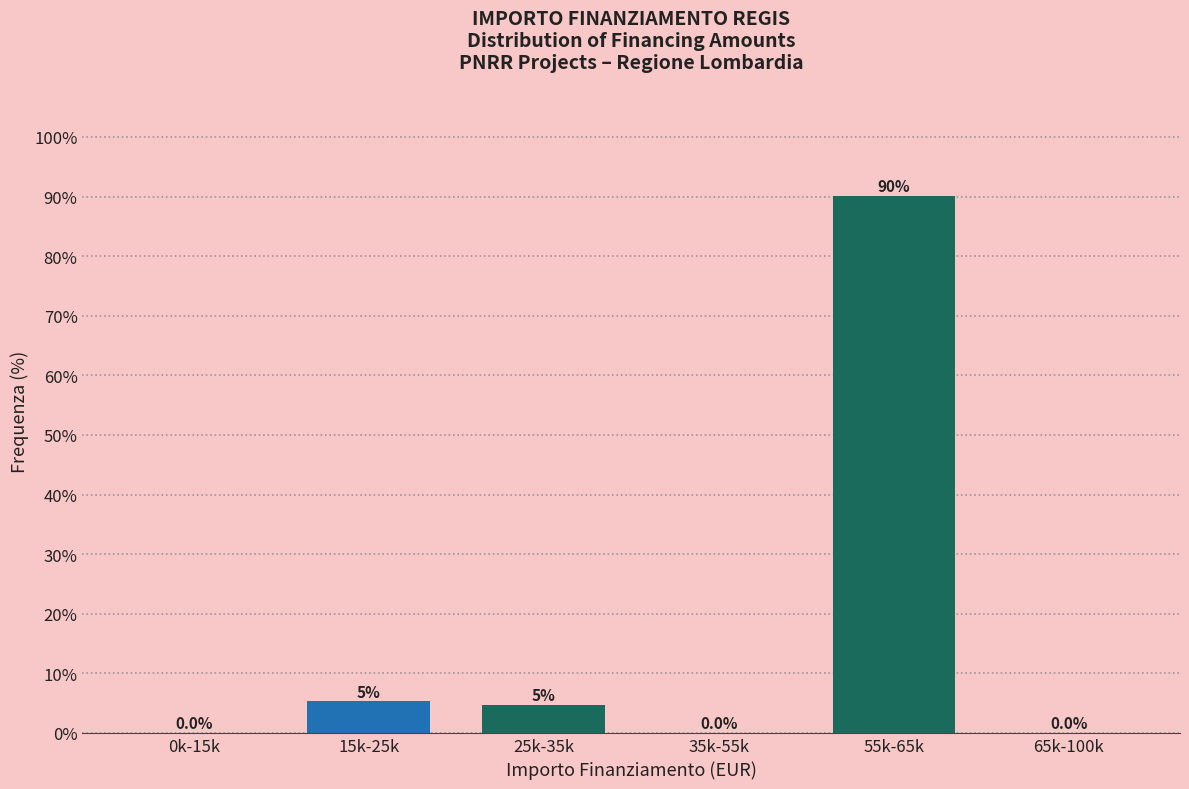

The chart shows a value of 0.0 at 65k-100k. True or false?

True